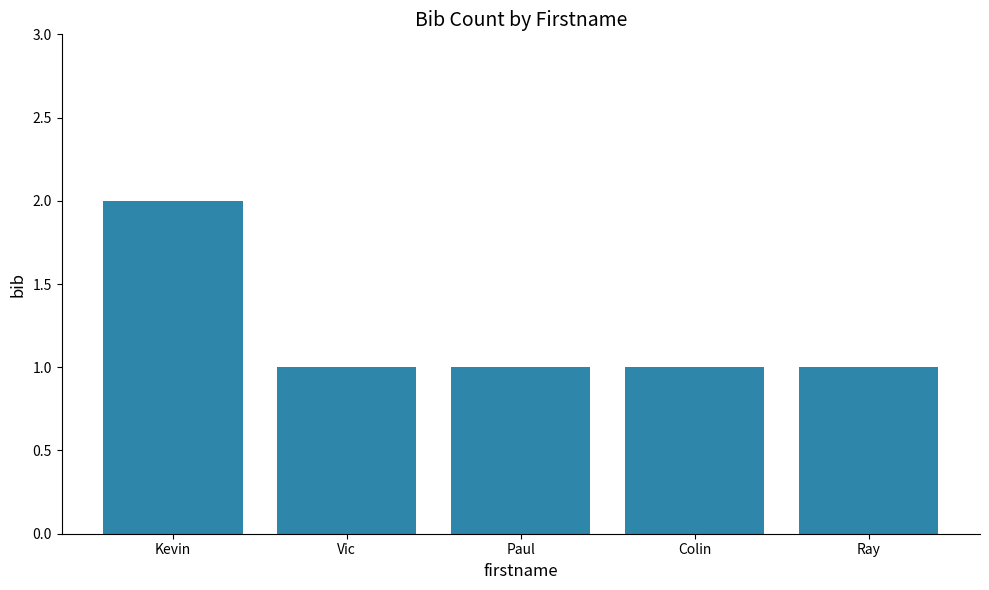

How many categories are shown in the chart?

5